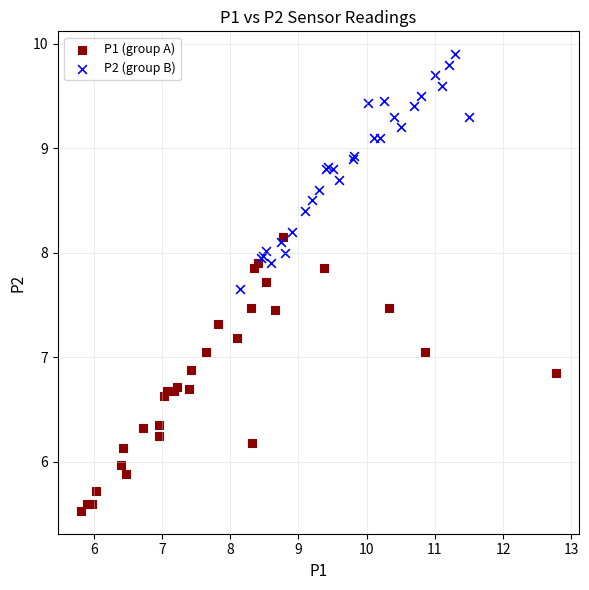

Which series reaches the minimum Y coordinate?

P1 (group A)